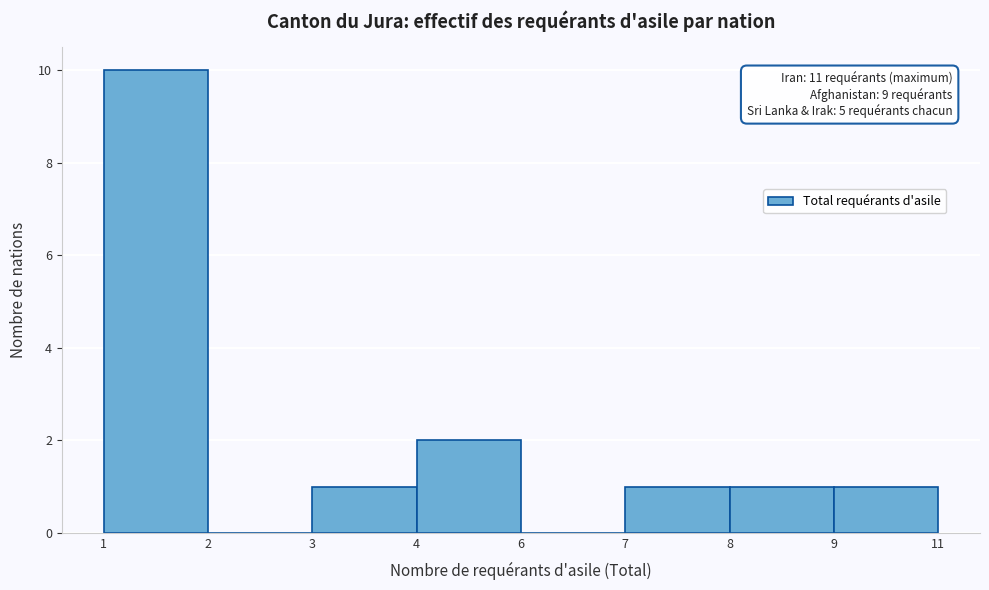

Reading left to right, transcribe all the data shown in this chart.

1=10	2=0	3=1	4=2	6=0	7=1	8=1	9=1